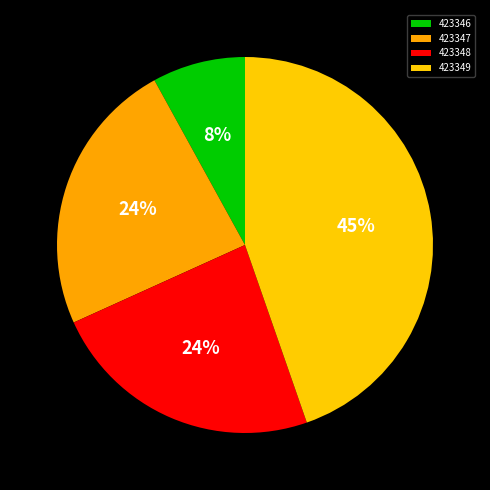

Rank the categories by value from highest to lowest.

423349, 423347, 423348, 423346